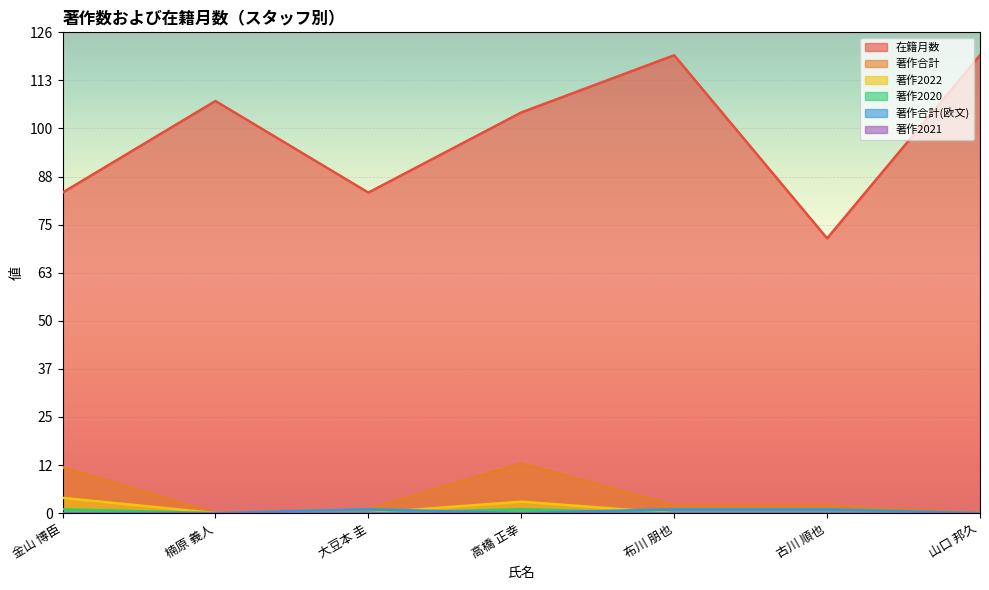

Does the chart display data point markers on the line(s)?

No